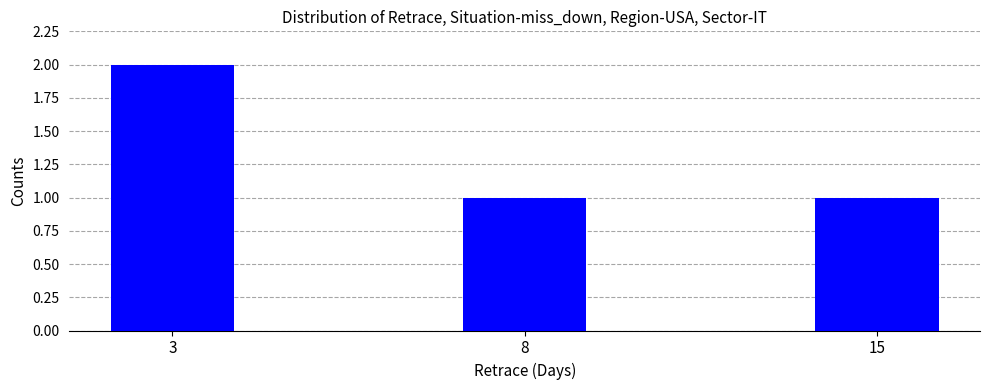

Reading left to right, extract all data points from this chart.

2	1	1